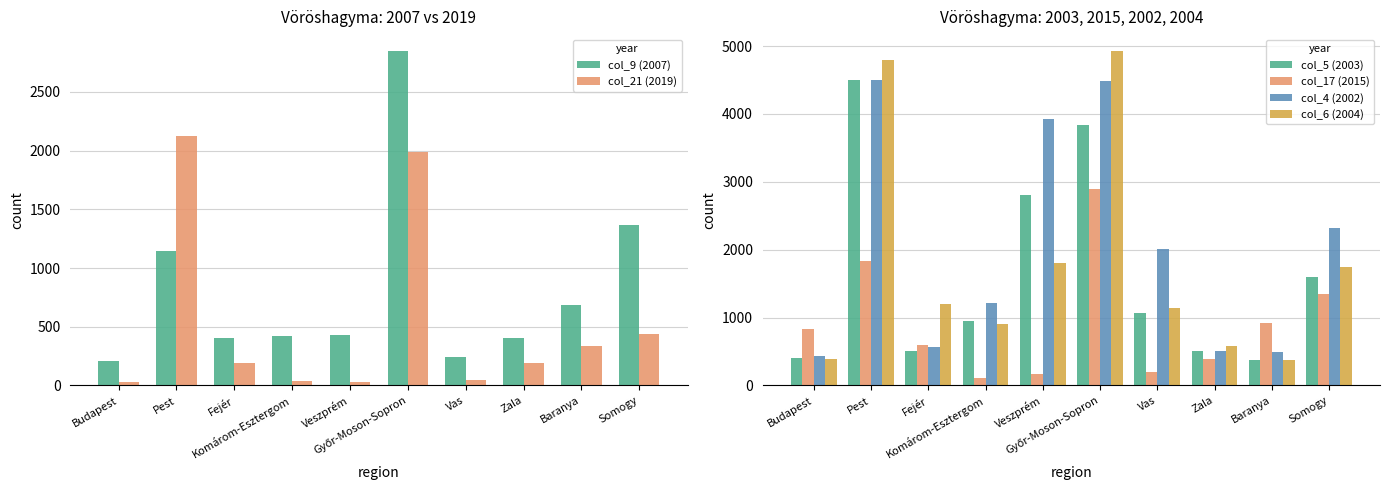

What is the highest value of the col_5 (2003) series?

4496